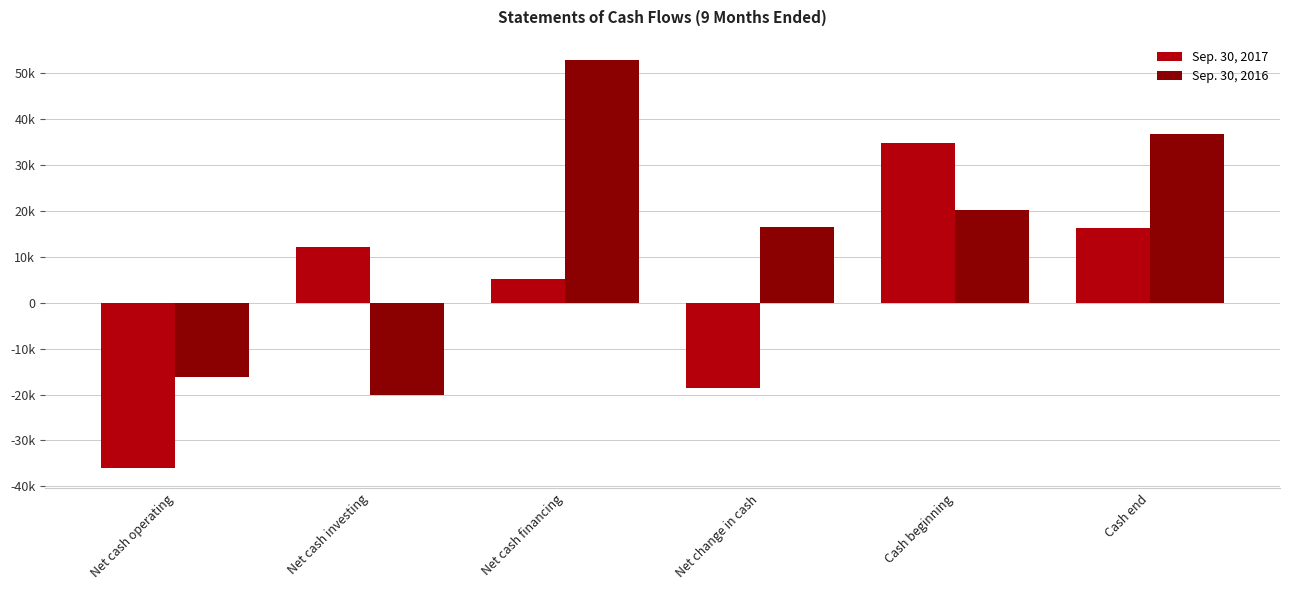

What position from the right is Cash beginning?

2